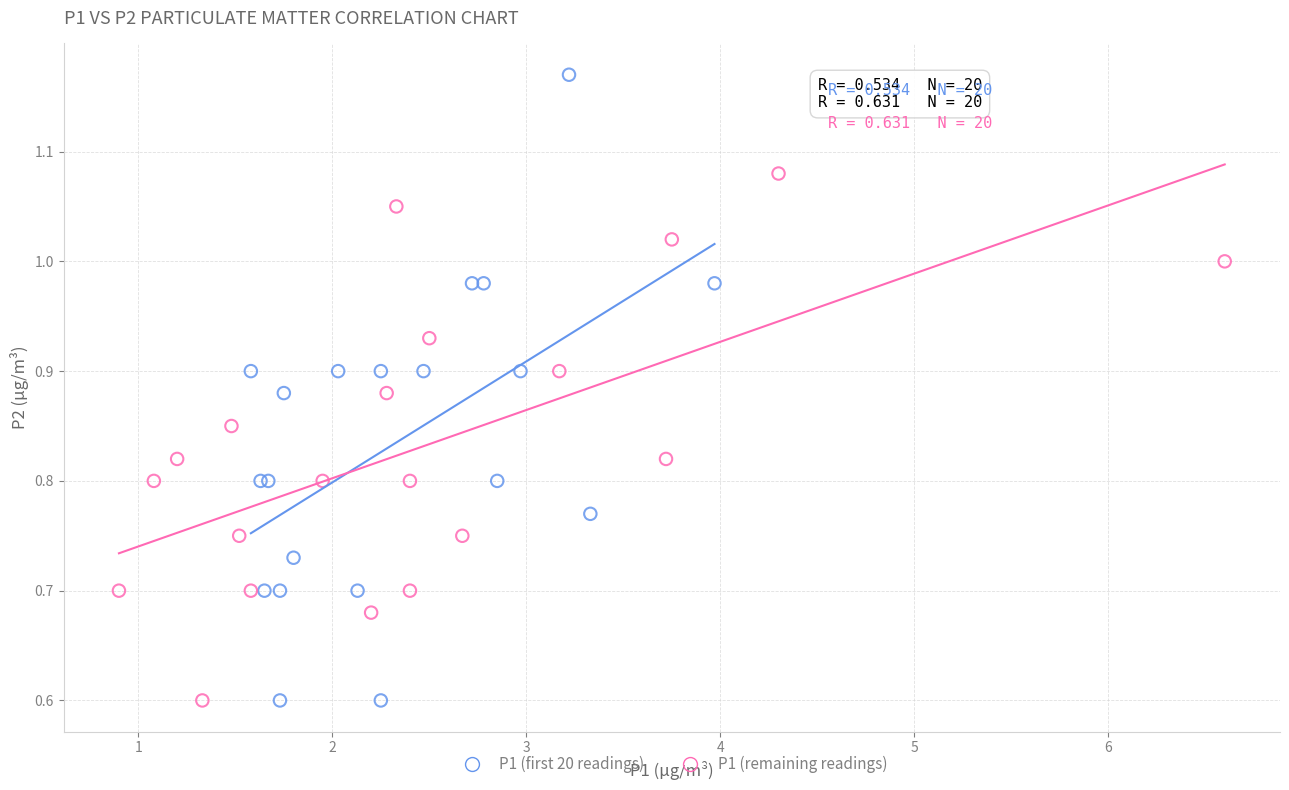

What are all the series names shown in the legend?

P1 (first 20 readings), P1 (remaining readings)